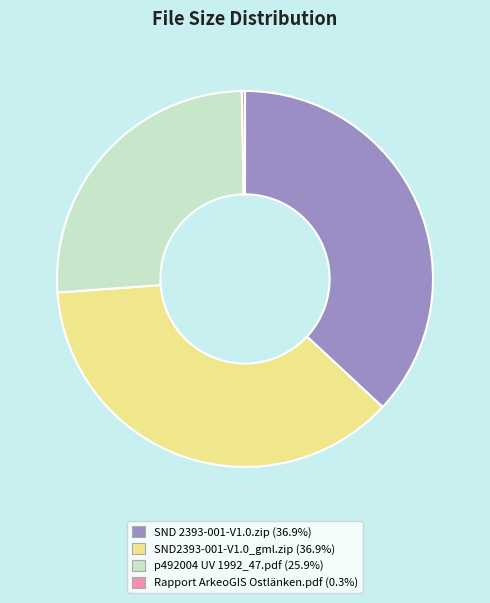

Is SND2393-001-V1.0_gml.zip the majority of the pie?

No